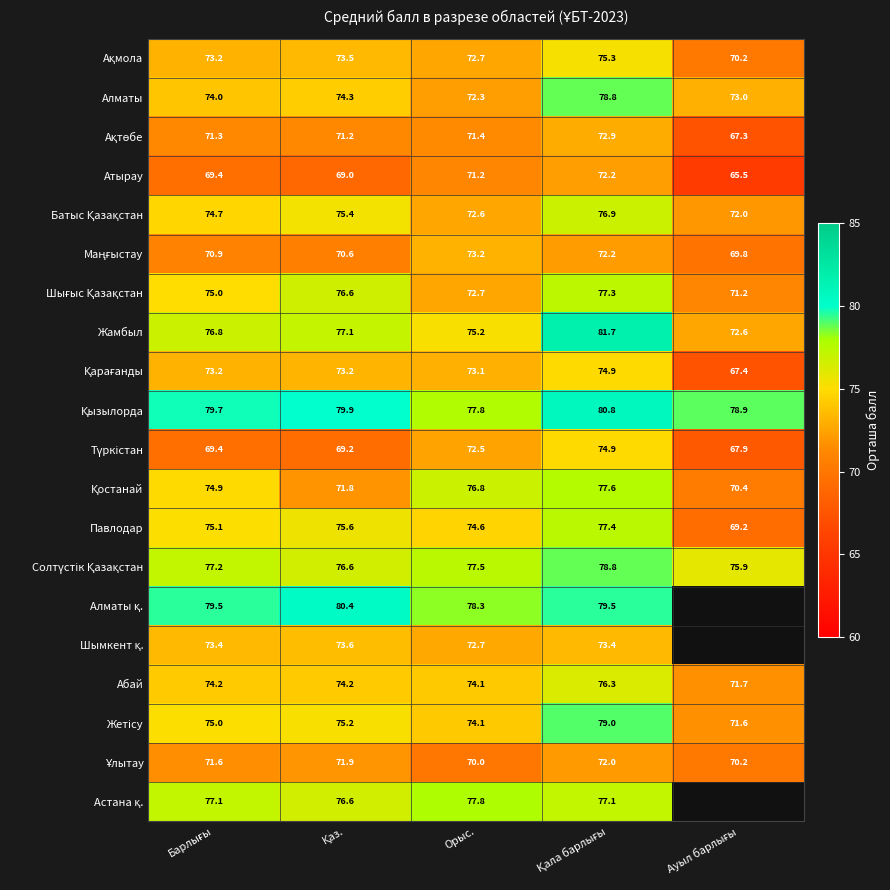

At which category does the chart reach its peak across all series?

Қала барлығы